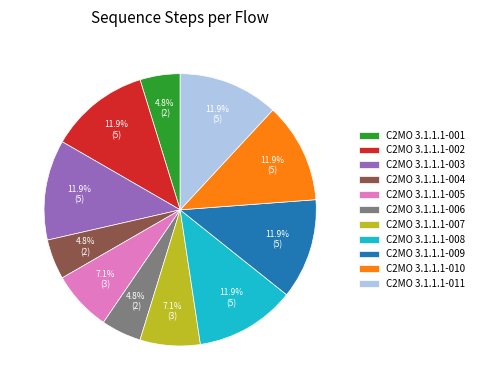

To the nearest percent, what is the difference between the C2MO 3.1.1.1-008 and C2MO 3.1.1.1-004 slice percentages?

7%